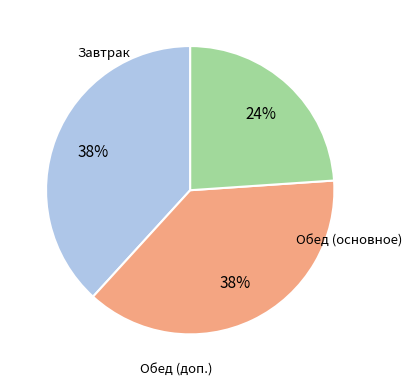

To the nearest percent, what is the average slice percentage?

33%